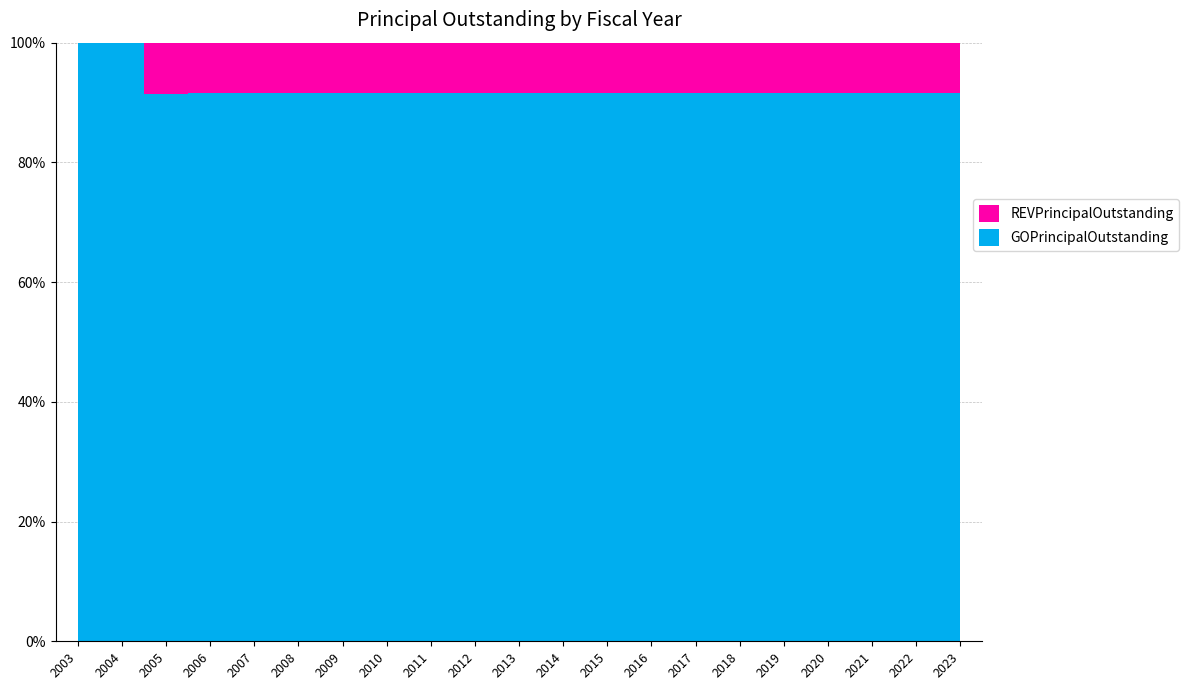

Reading left to right, list all the values displayed in this chart.

GOPrincipalOutstanding: 2003=1440000	2004=1440000	2005=1435000	2006=1430000	2007=1401000	2008=1371000	2009=1339000	2010=1307000	2011=1273000	2012=1238000	2013=1202000	2014=1164000	2015=1125000	2016=1084000	2017=1042000	2018=998000	2019=952000	2020=904000	2021=854000	2022=802000	2023=748000
REVPrincipalOutstanding: 2003=0	2004=0	2005=135000	2006=132000	2007=129000	2008=126000	2009=123000	2010=120000	2011=117000	2012=114000	2013=111000	2014=107000	2015=103000	2016=99000	2017=95000	2018=91000	2019=87000	2020=83000	2021=79000	2022=74000	2023=69000